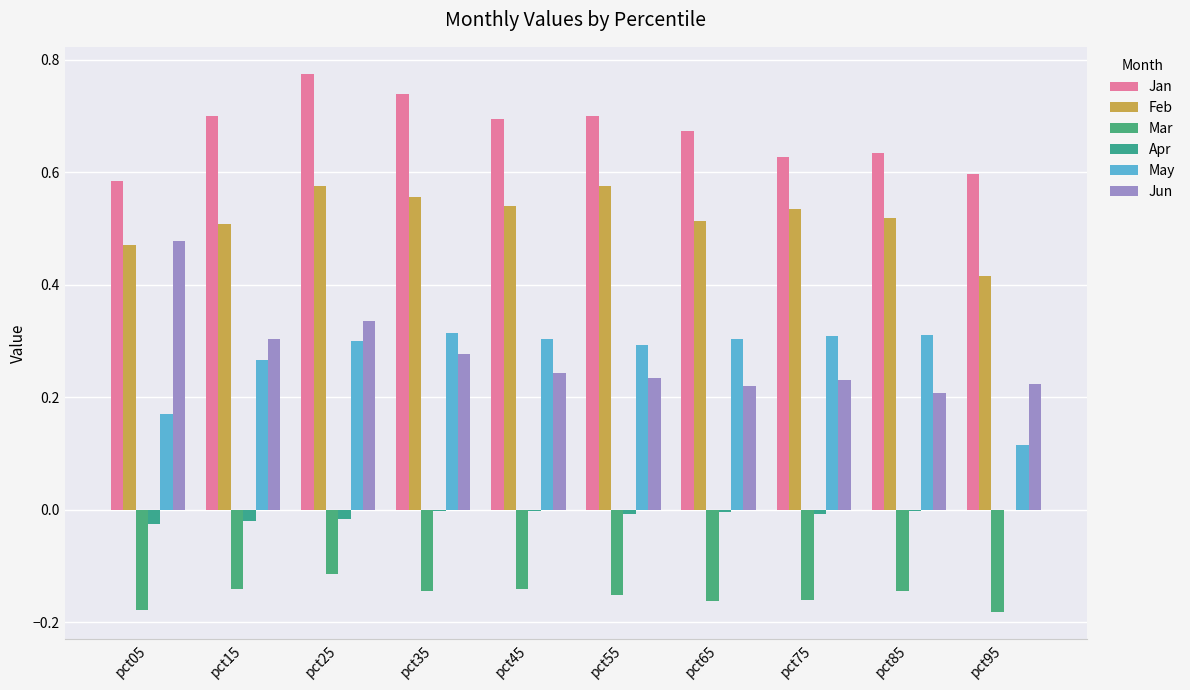

Which series changed the most between pct15 and pct65?

Jun